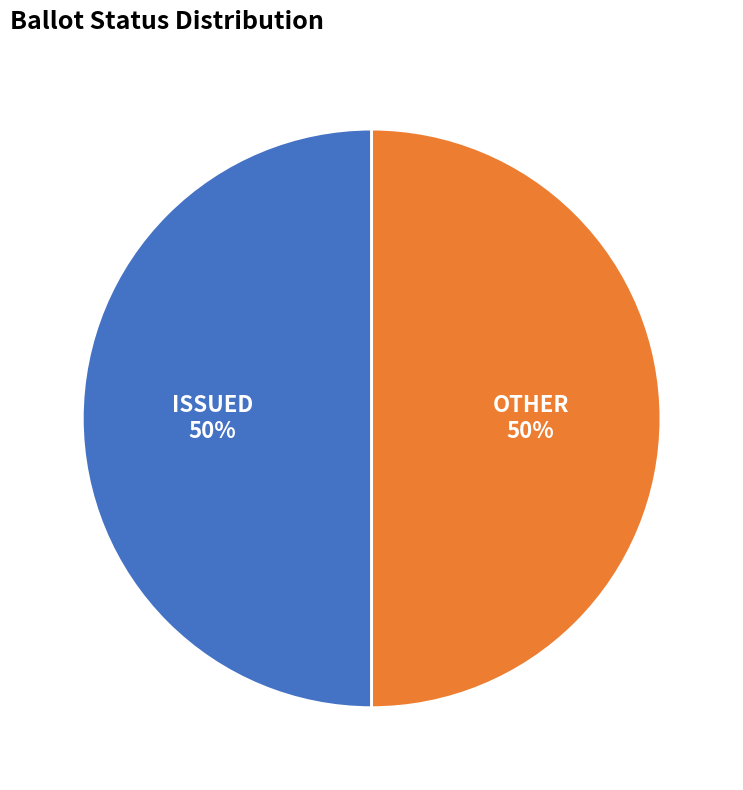

To the nearest percent, what is the average slice percentage?

50%